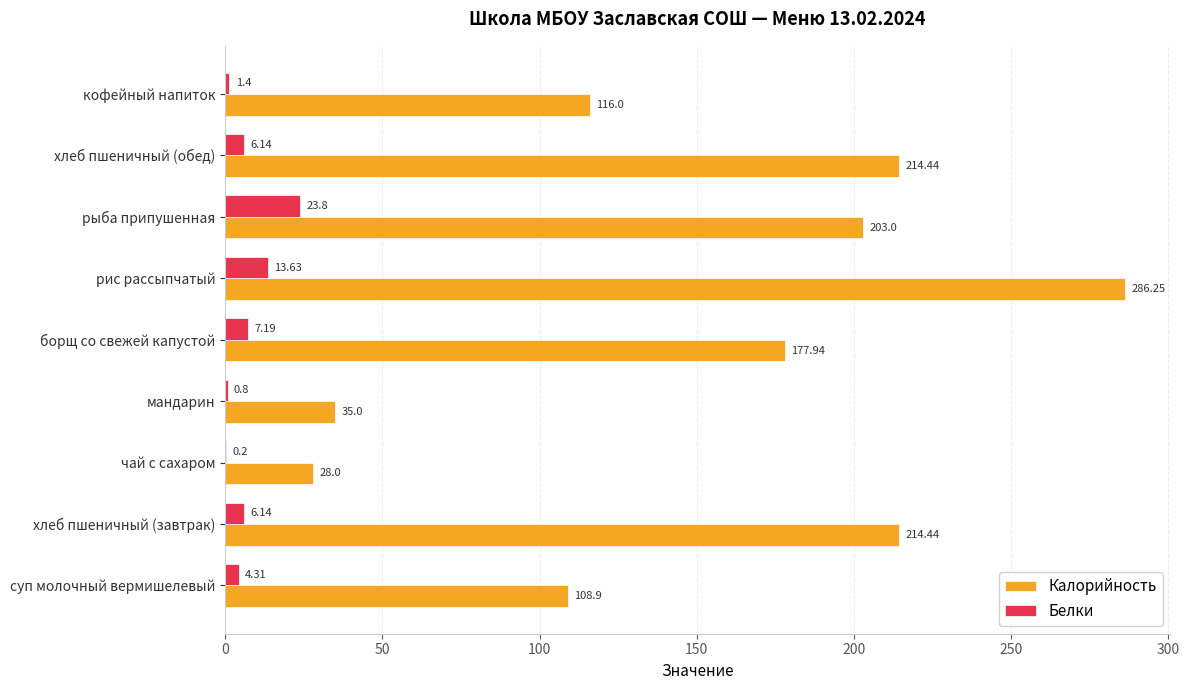

Which series has the largest total across all categories?

Калорийность